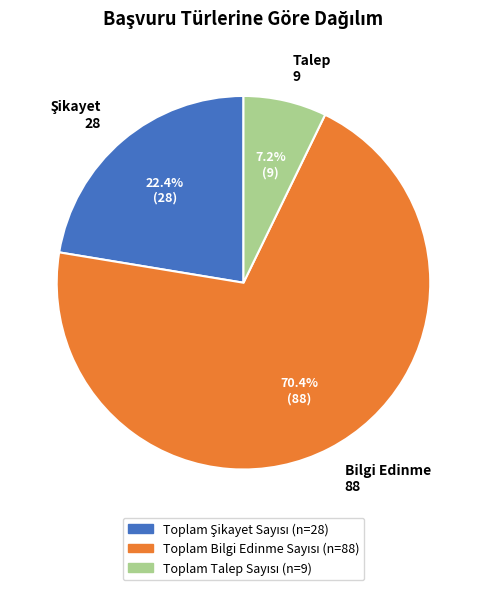

Approximately how many times larger is the value at Bilgi Edinme 88 compared to Talep 9?

9.8